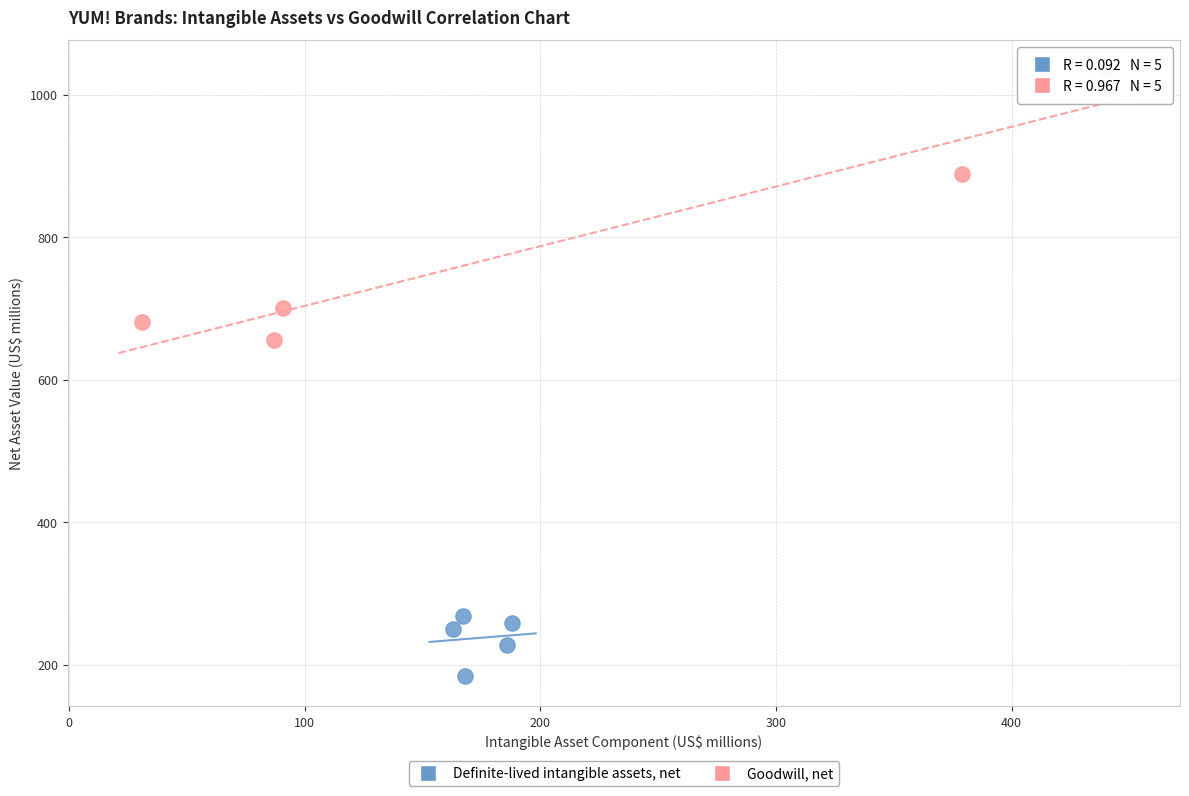

What are all the series names shown in the legend?

Definite-lived intangible assets, net, Goodwill, net